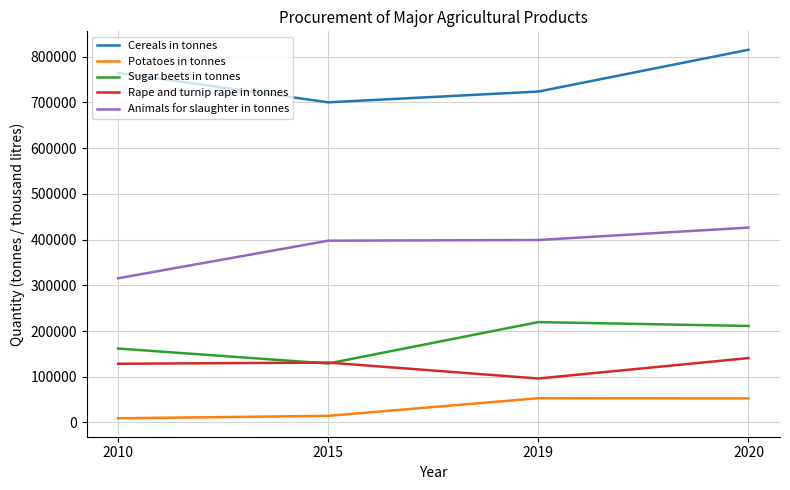

Count the number of data series in this chart.

5